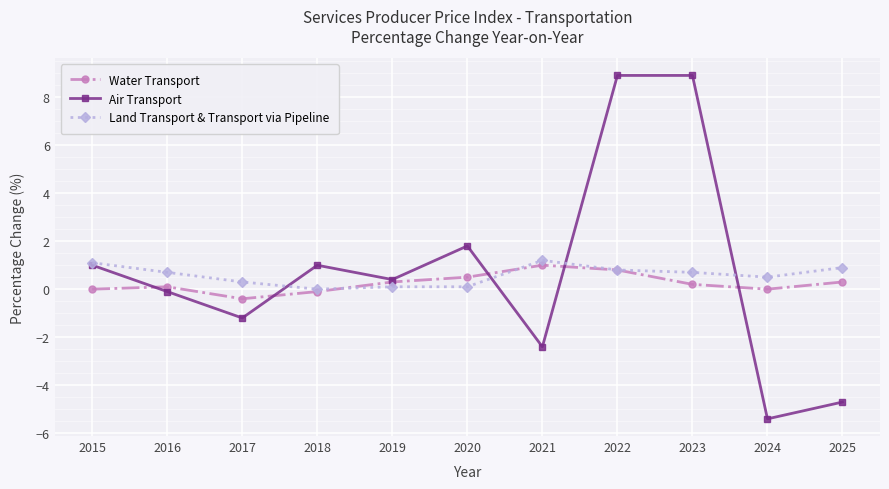

Which series has the widest spread of values?

Air Transport